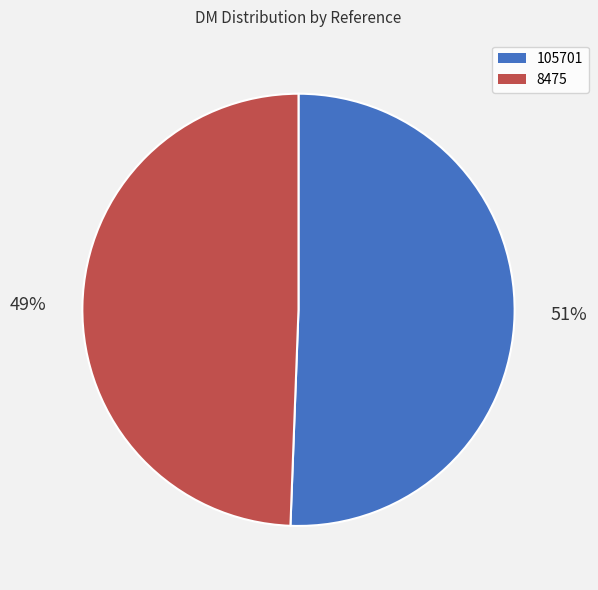

To the nearest percent, what is the combined percentage of 105701 and 8475?

100%